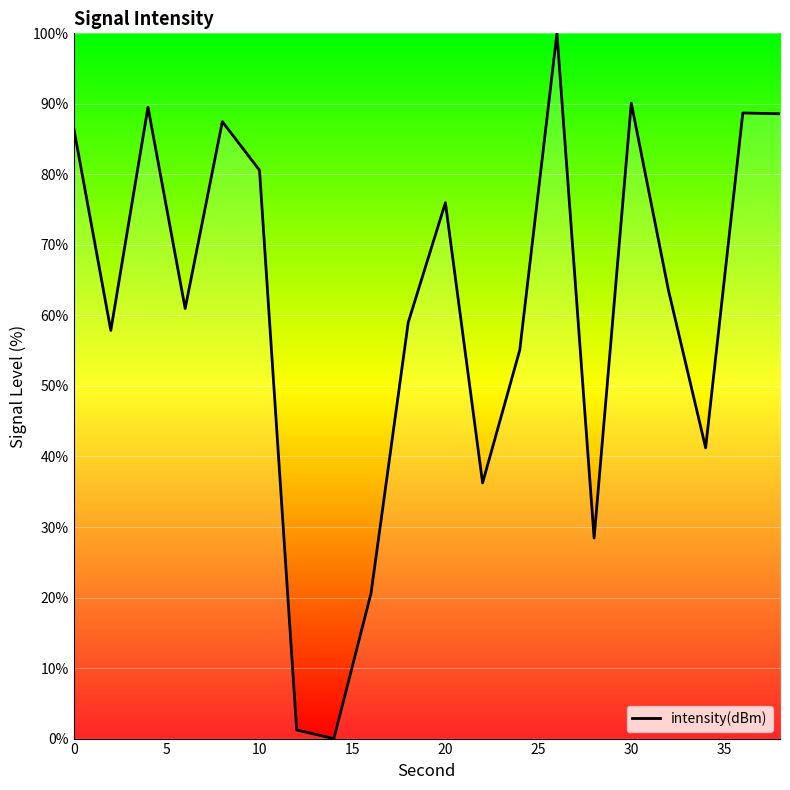

What is the maximum value shown in the chart?

100.0